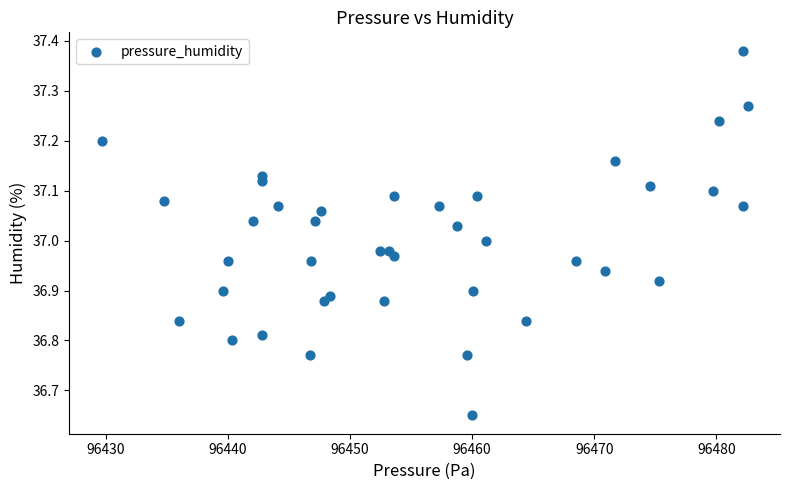

What is the range of Y values (max minus min)?

0.7